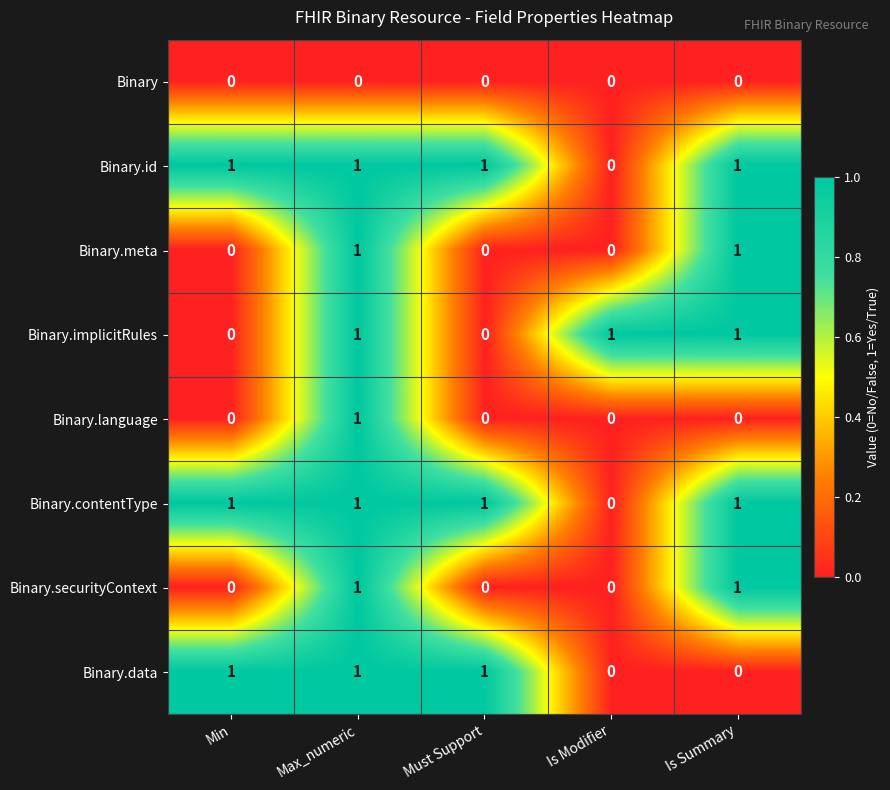

At which category is the sum across all series the highest?

Max_numeric